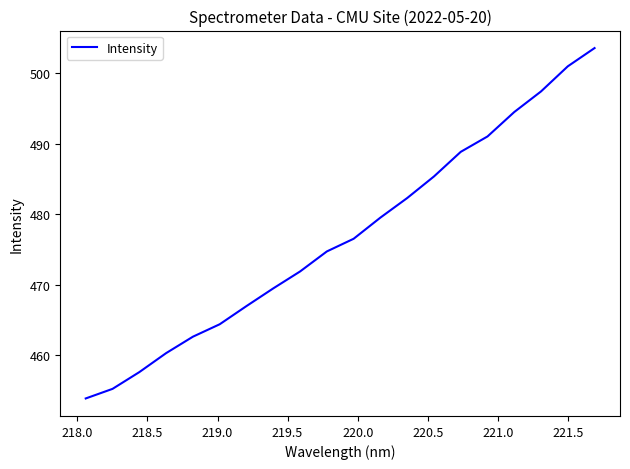

How many values are below 476?

10